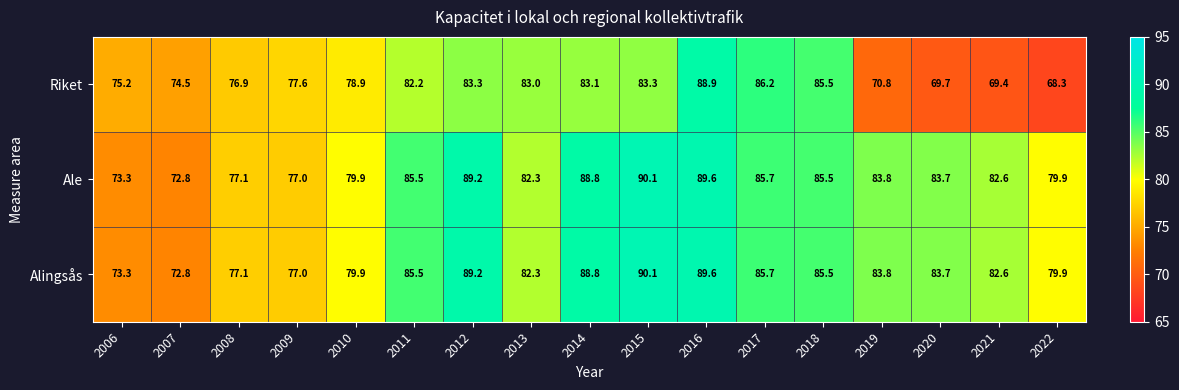

Where is Riket nearest to the value 78?

2009